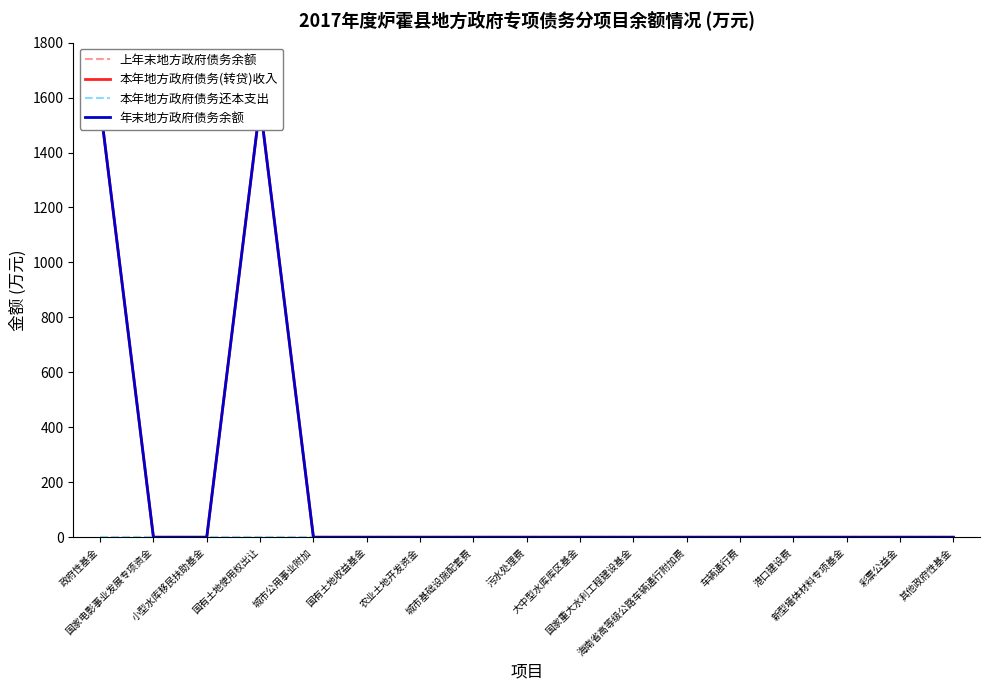

How many lines are shown in the chart?

4